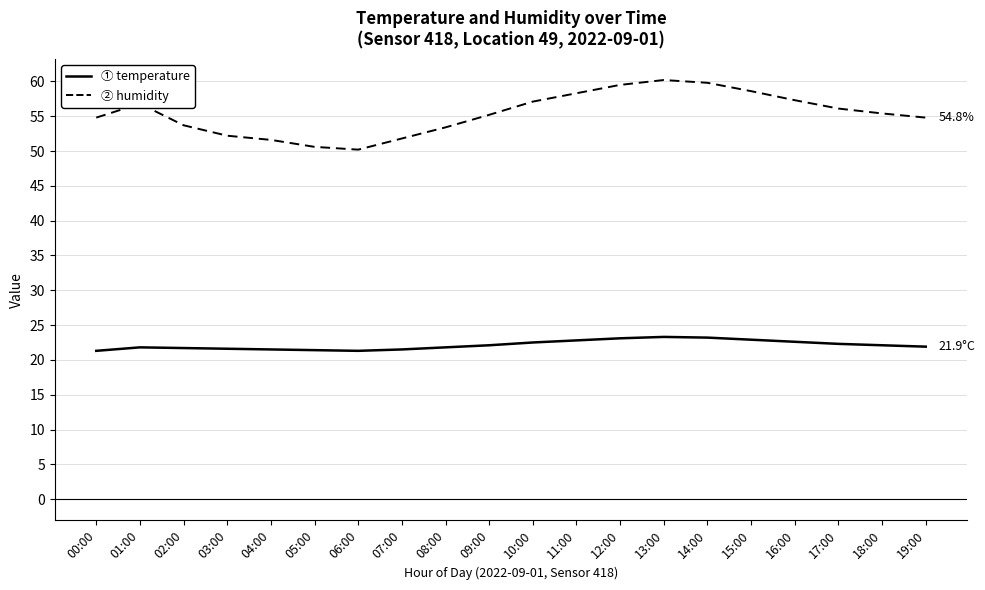

What is the greatest value displayed?

60.2